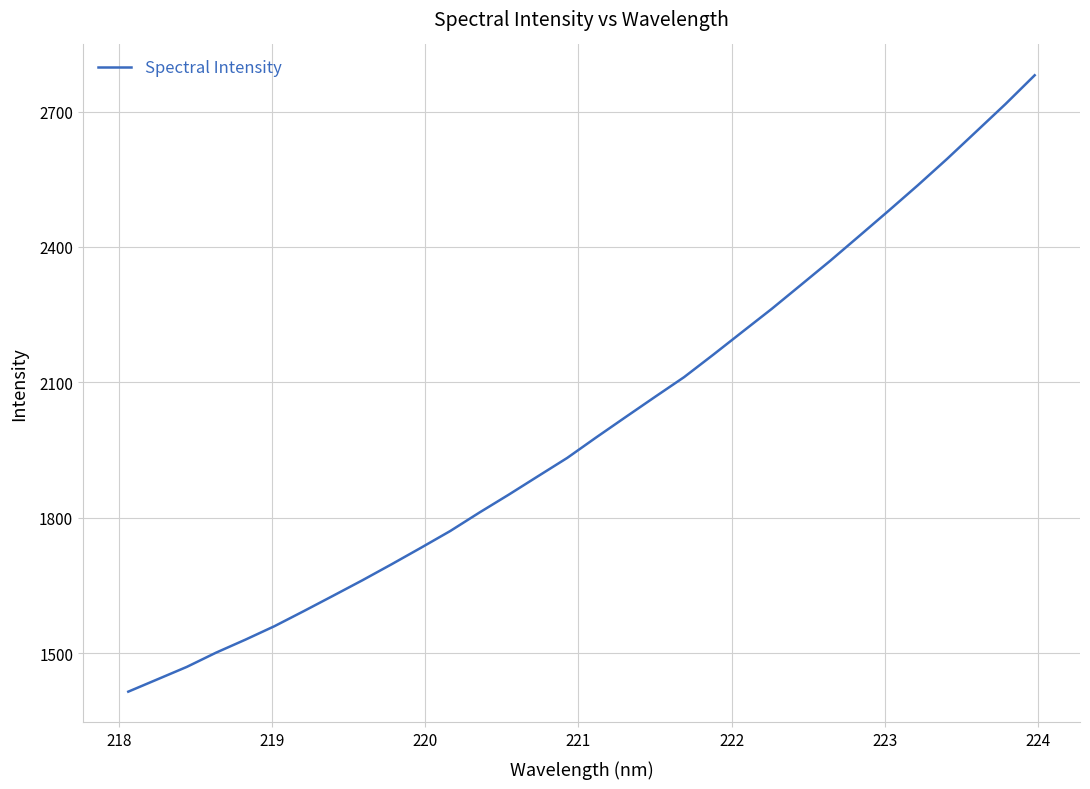

What is the smallest value displayed?

1414.4